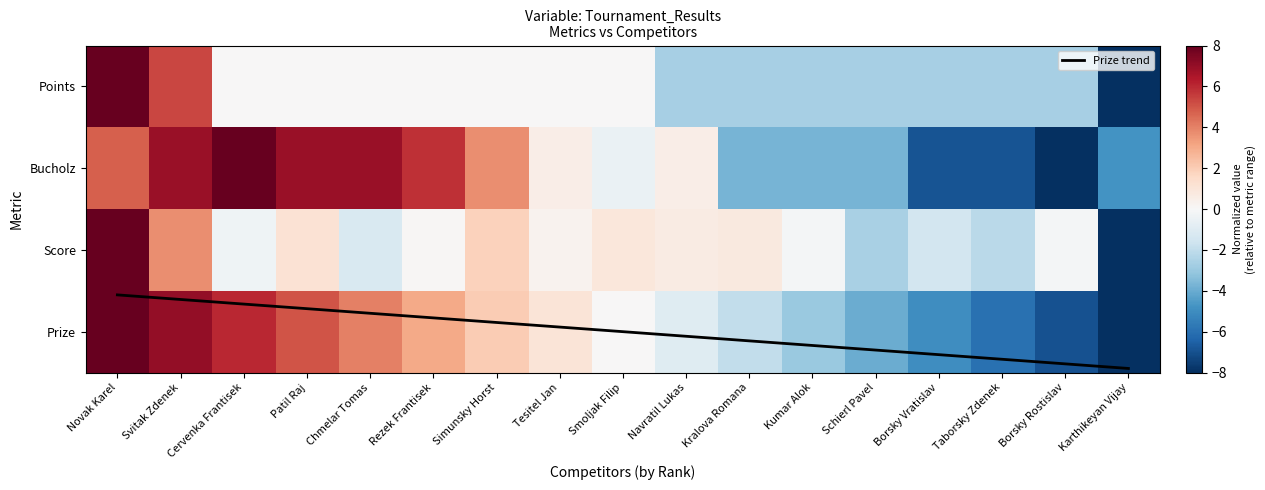

How many values in Points are above zero?

2